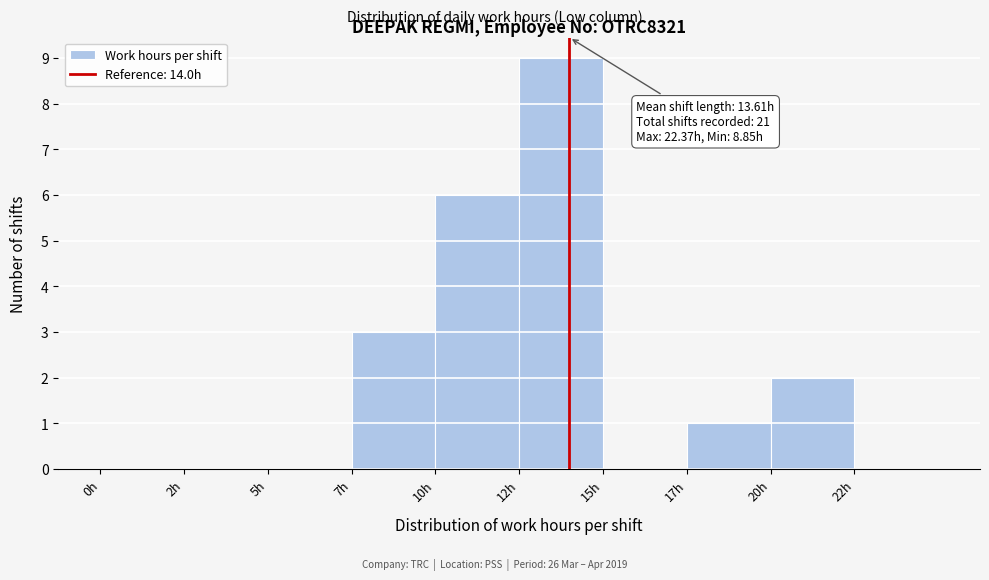

Reading right to left, what are all the values shown in this chart?

22h=0	20h=2	17h=1	15h=0	12h=9	10h=6	7h=3	5h=0	2h=0	0h=0